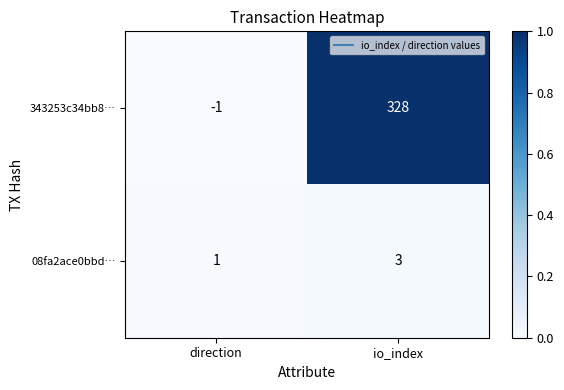

What is the maximum value for 343253c34bb8…?

328